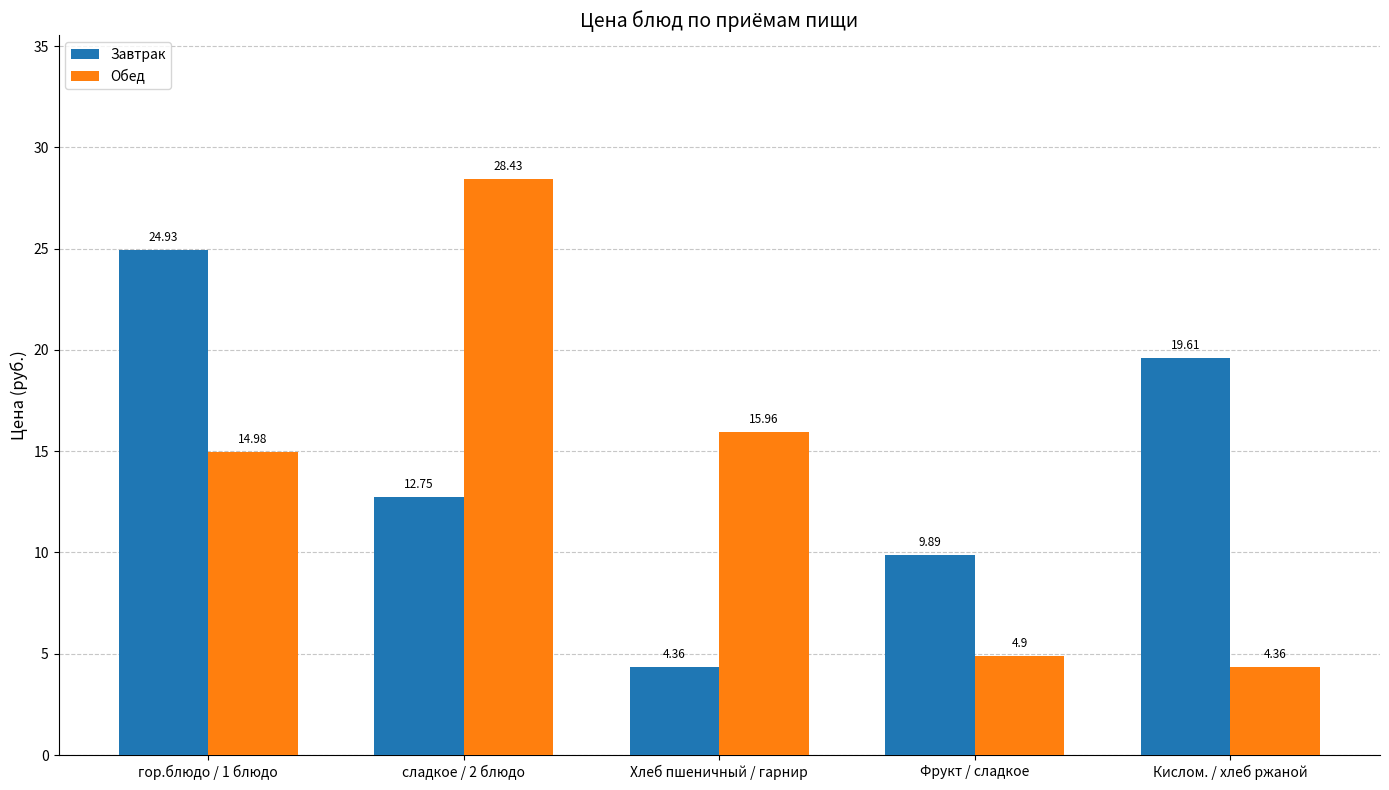

List the labels in order of Завтрак value, largest first.

гор.блюдо / 1 блюдо, Кислом. / хлеб ржаной, сладкое / 2 блюдо, Фрукт / сладкое, Хлеб пшеничный / гарнир